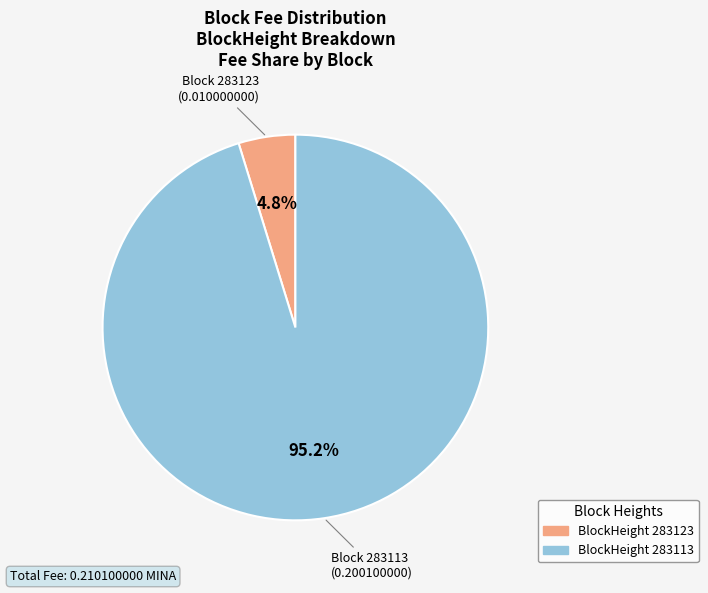

Is there any slice that represents more than half of the pie?

Yes